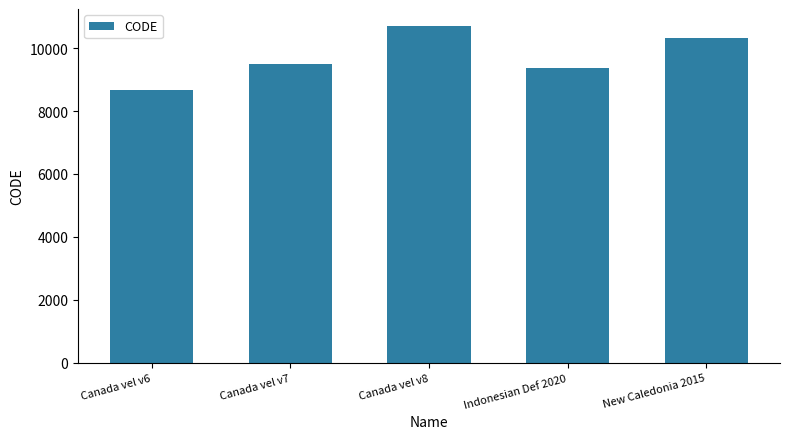

Rank the categories by value from highest to lowest.

Canada vel v8, New Caledonia 2015, Canada vel v7, Indonesian Def 2020, Canada vel v6